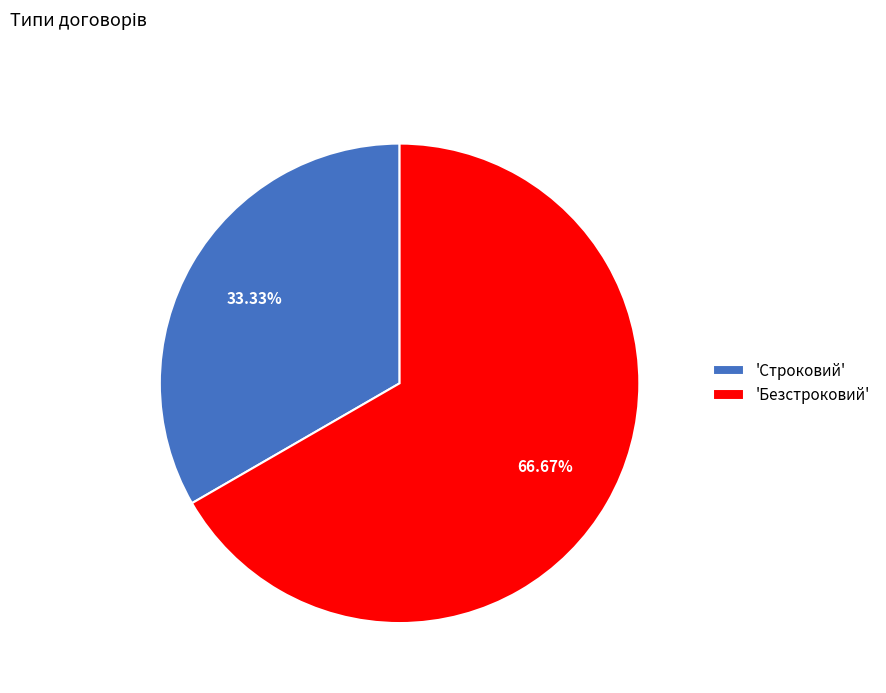

What is the majority slice?

'Безстроковий'